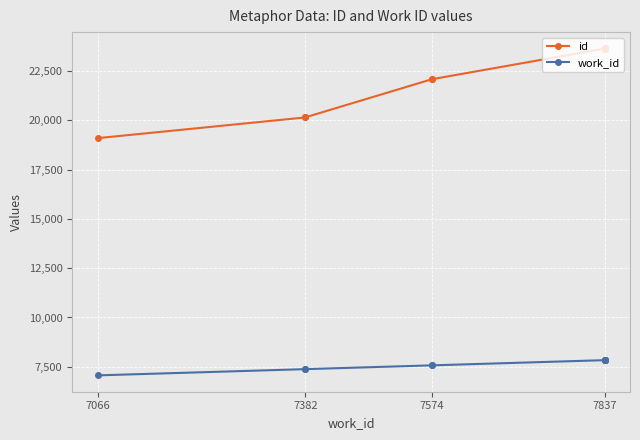

Does the chart display data point markers on the line(s)?

Yes